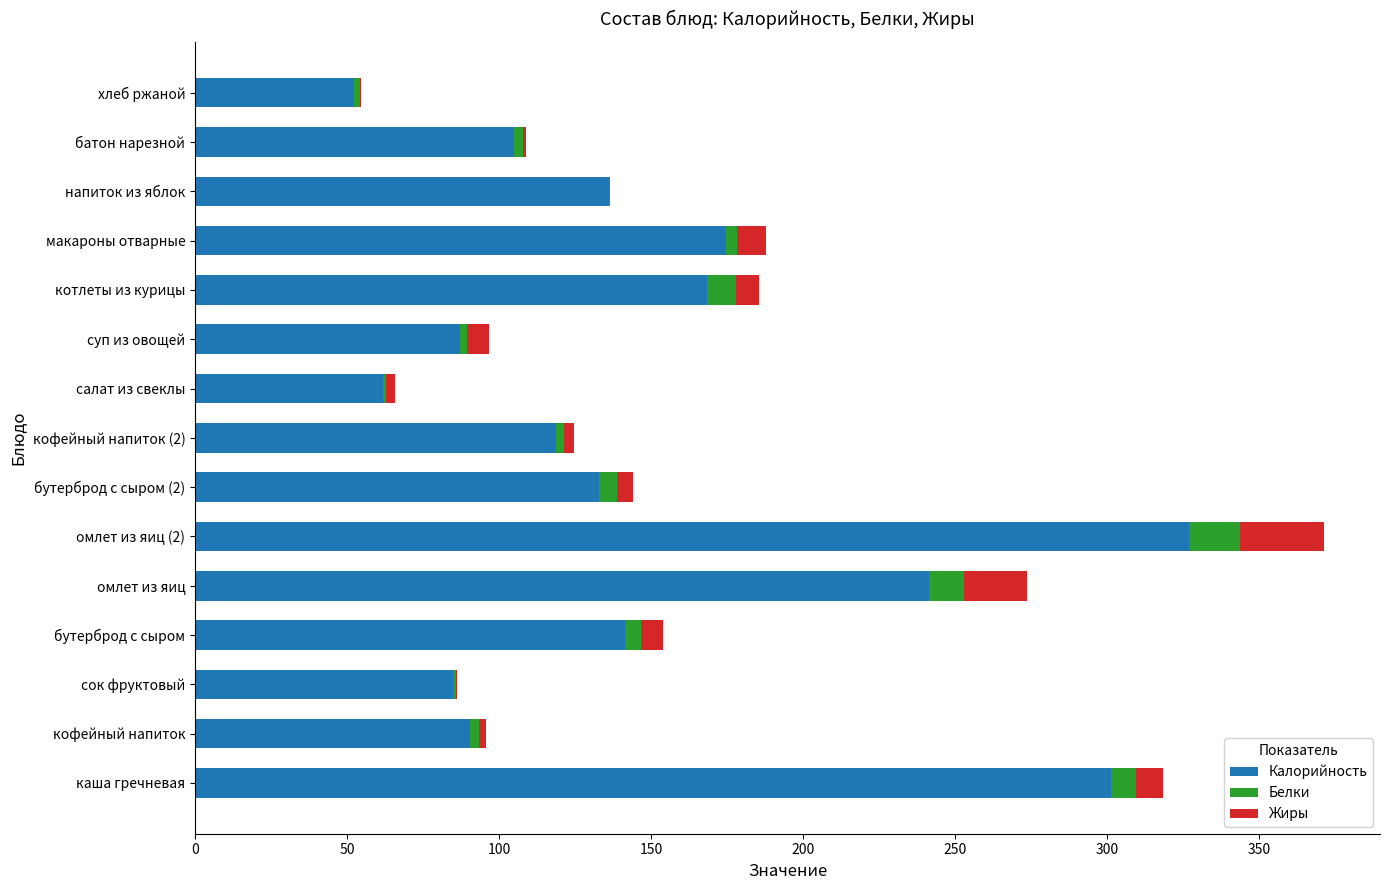

The value of Калорийность at напиток из яблок is 186.0. True or false?

False